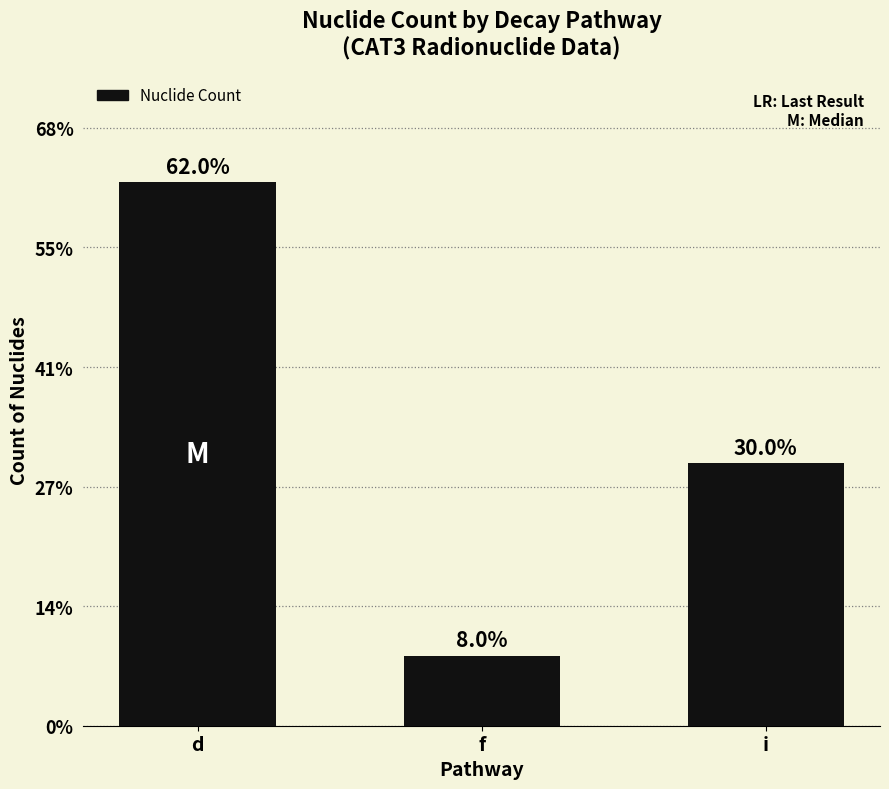

List the labels in order of value, largest first.

d, i, f